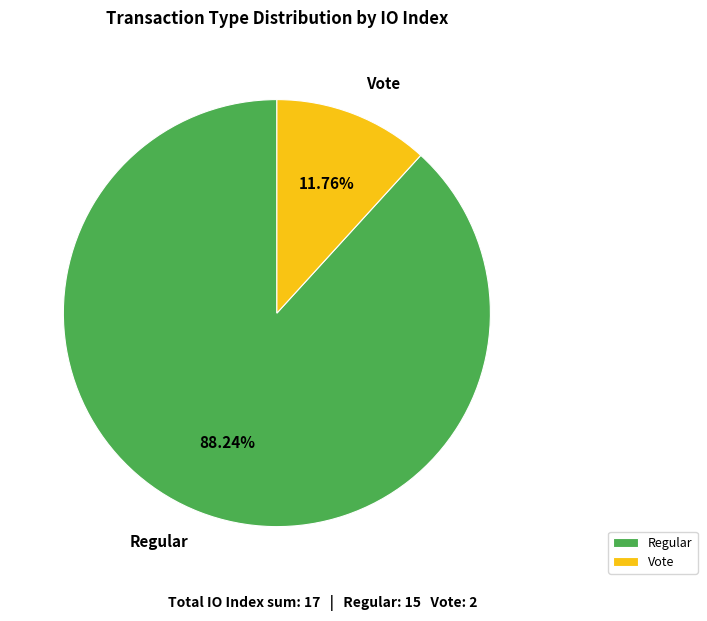

Count the number of slices in the pie.

2